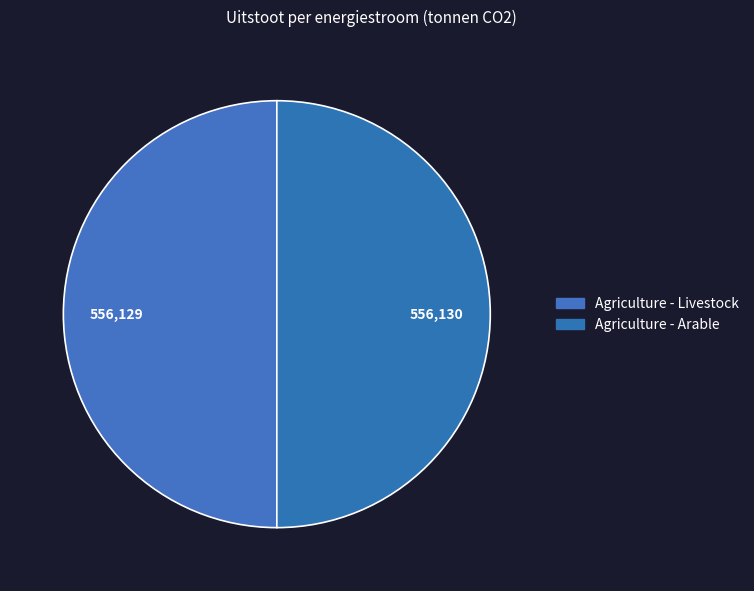

How many segments does this pie chart have?

2